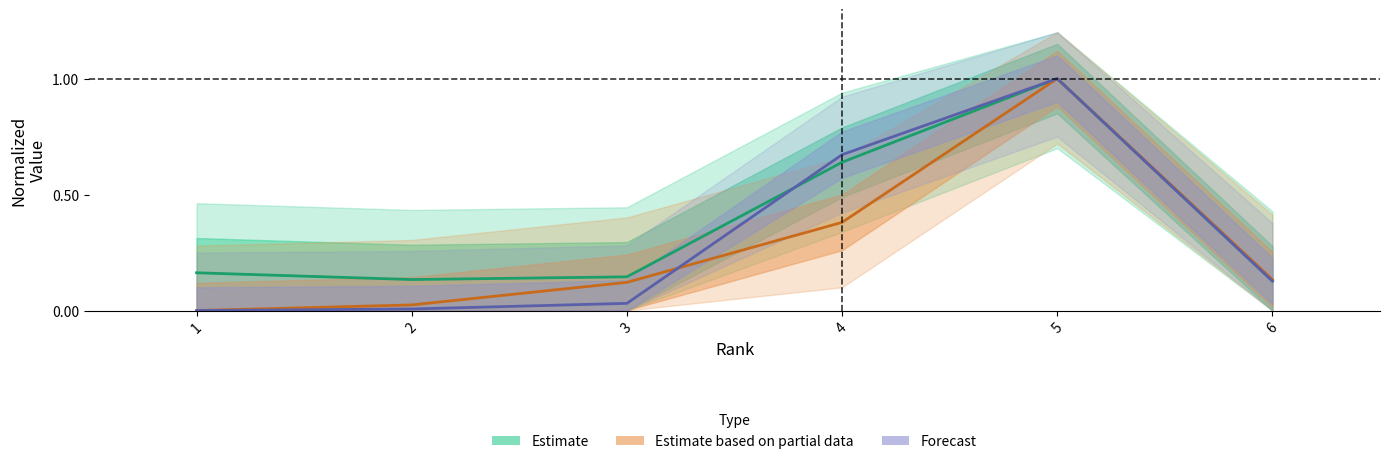

Does the chart have visible grid lines?

No